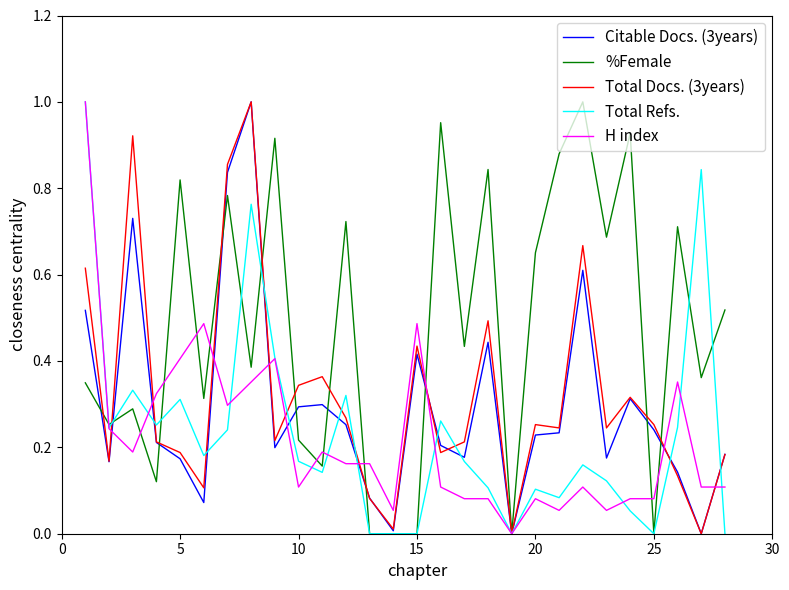

The %Female series shows 0.0 at 15. True or false?

True